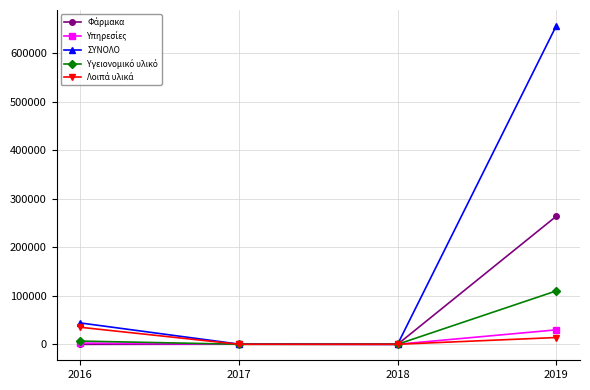

What is the greatest value displayed?

656146.7